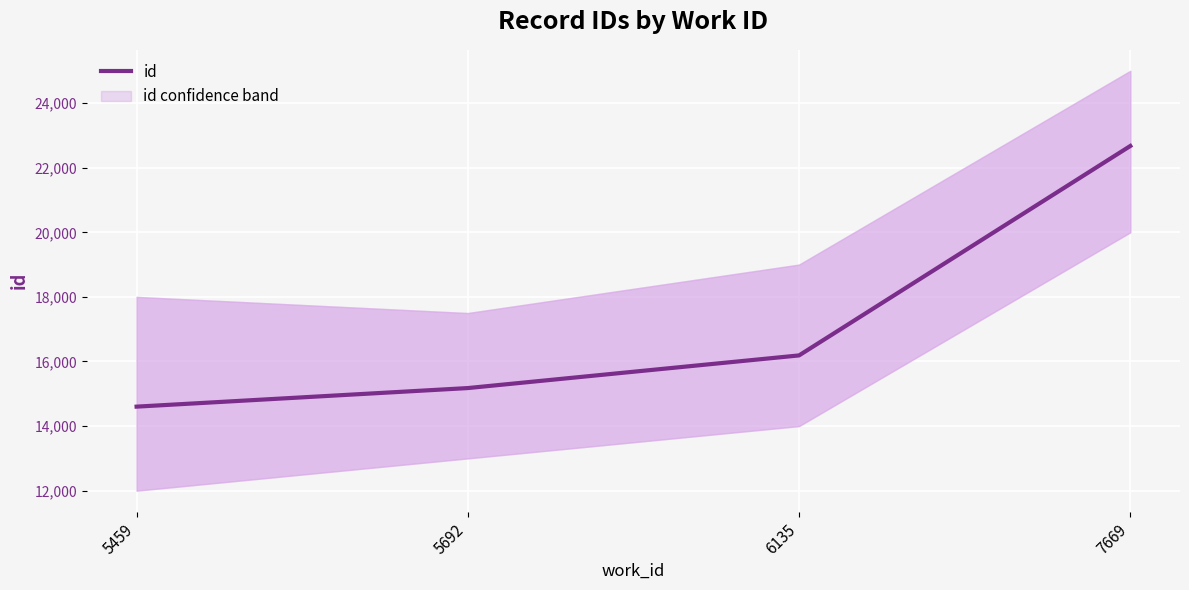

Reading left to right, transcribe all the data shown in this chart.

14602	15177	16188	22673